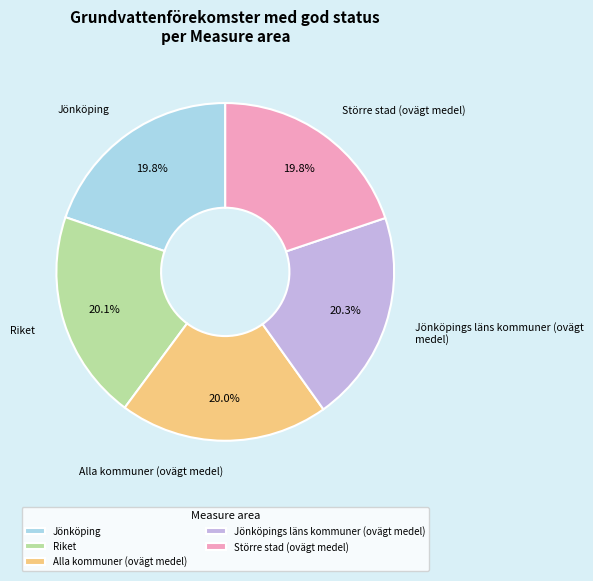

What is the ratio of the value at Alla kommuner (ovägt medel) to the value at Jönköping?

1.0